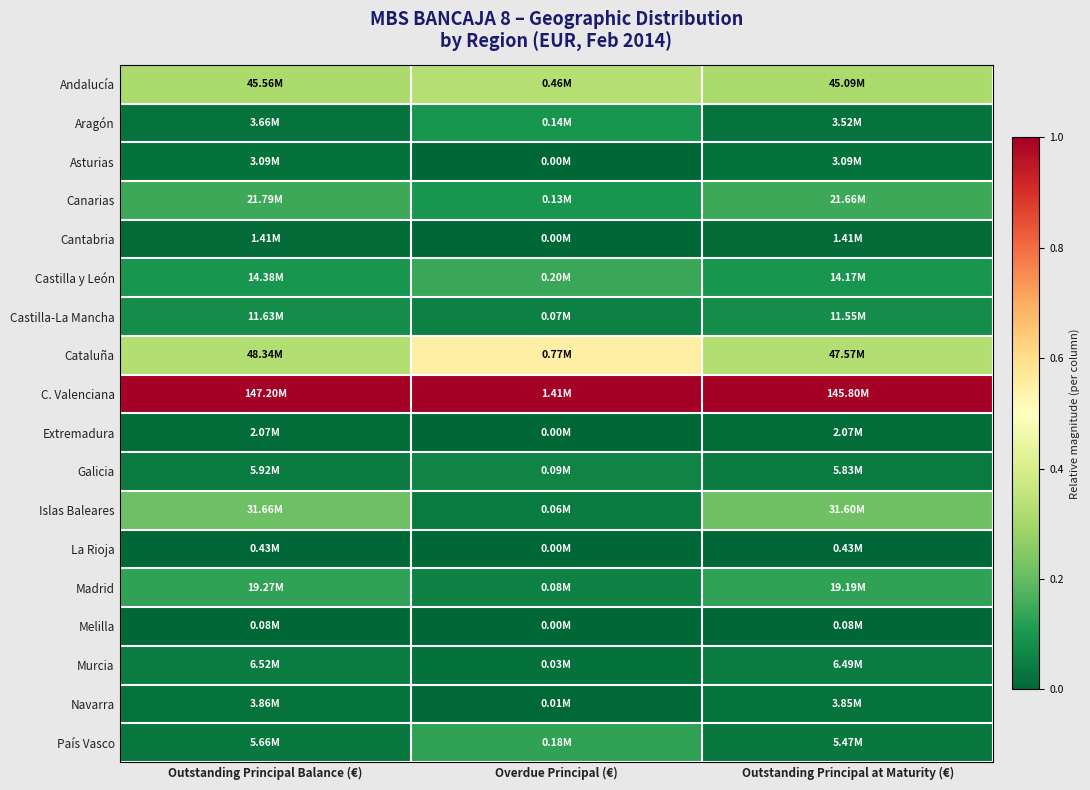

What is the spread (max minus min) of values at Outstanding Principal at Maturity (€)?

1.0